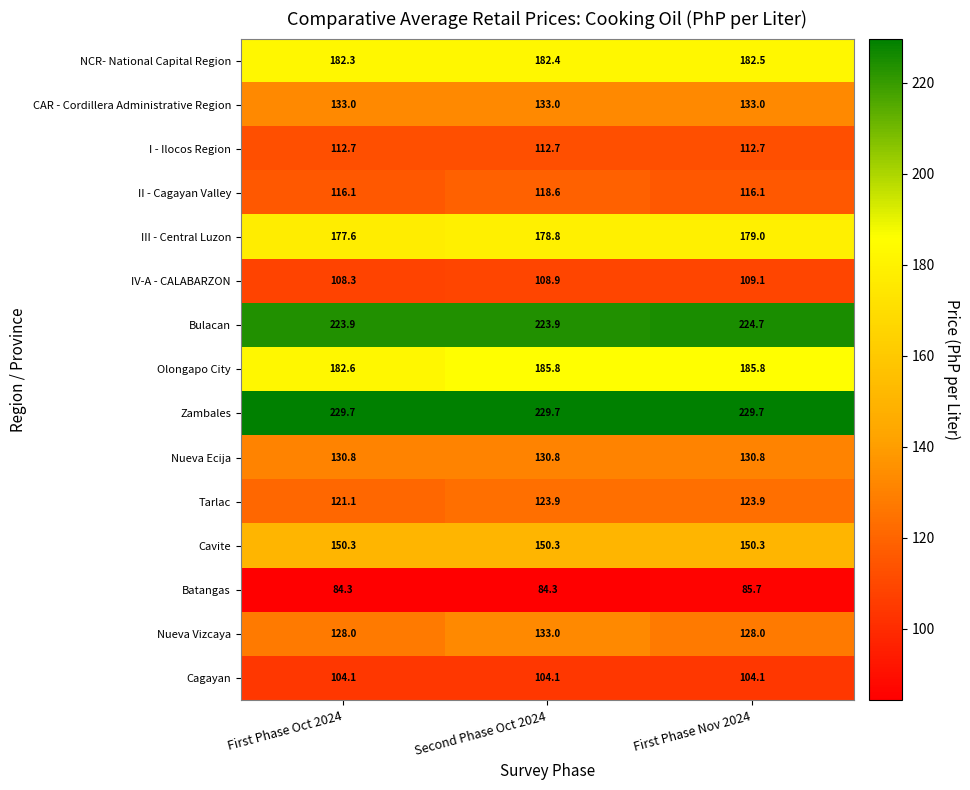

True or false: Batangas has a value of 144.6 at Second Phase Oct 2024.

False